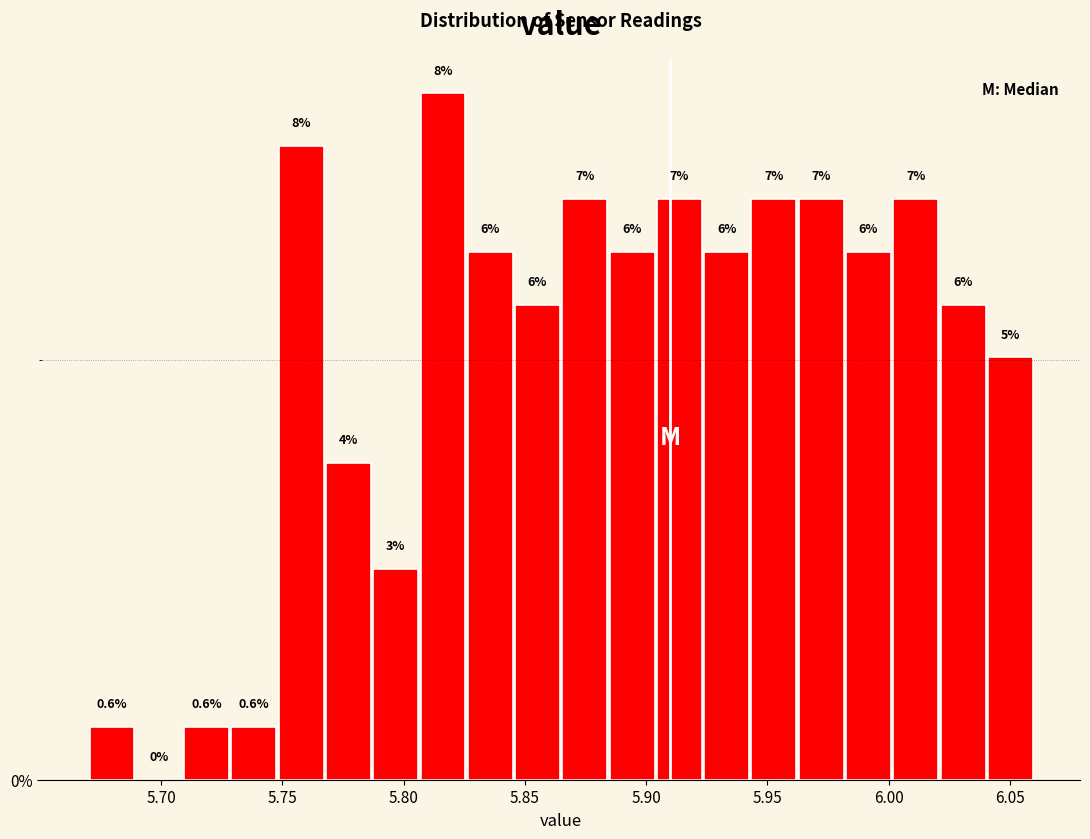

Around what value on the x-axis is the tallest bar? Give the approximate position of its centre, as read against the axis.

5.815